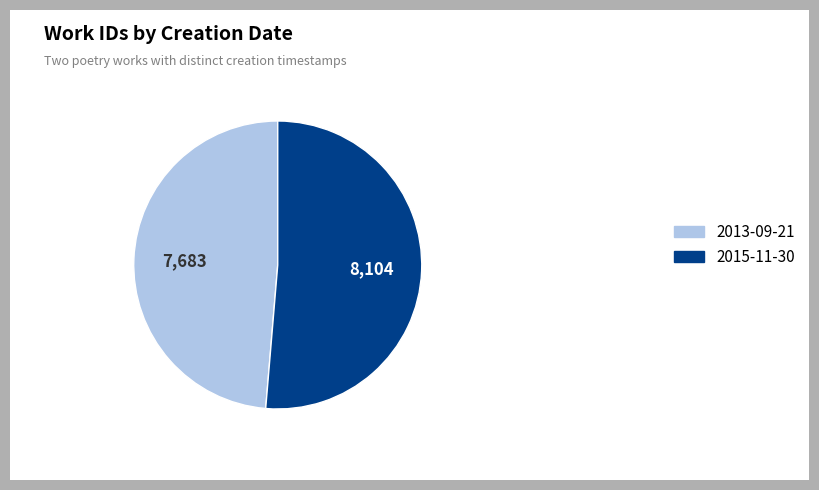

What is the largest slice in the pie chart?

2015-11-30